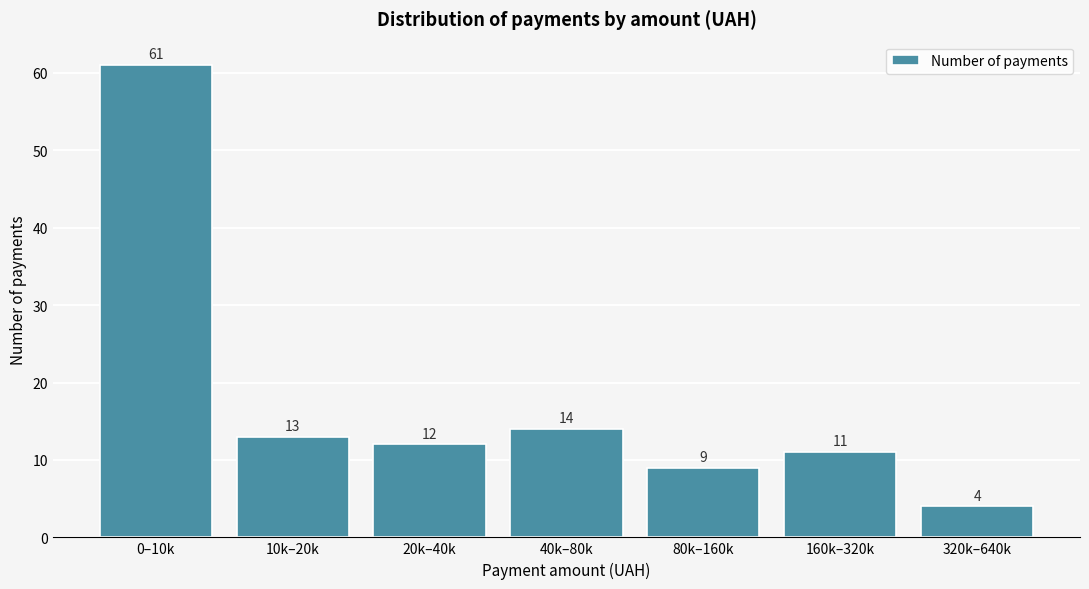

Reading left to right, transcribe all the data shown in this chart.

0–10k=61	10k–20k=13	20k–40k=12	40k–80k=14	80k–160k=9	160k–320k=11	320k–640k=4